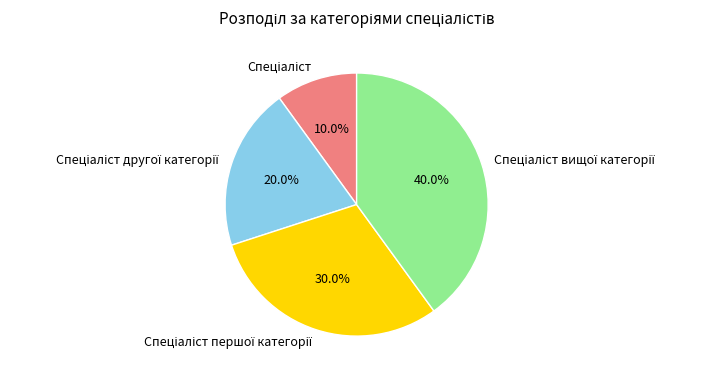

Does any single category account for the majority?

No